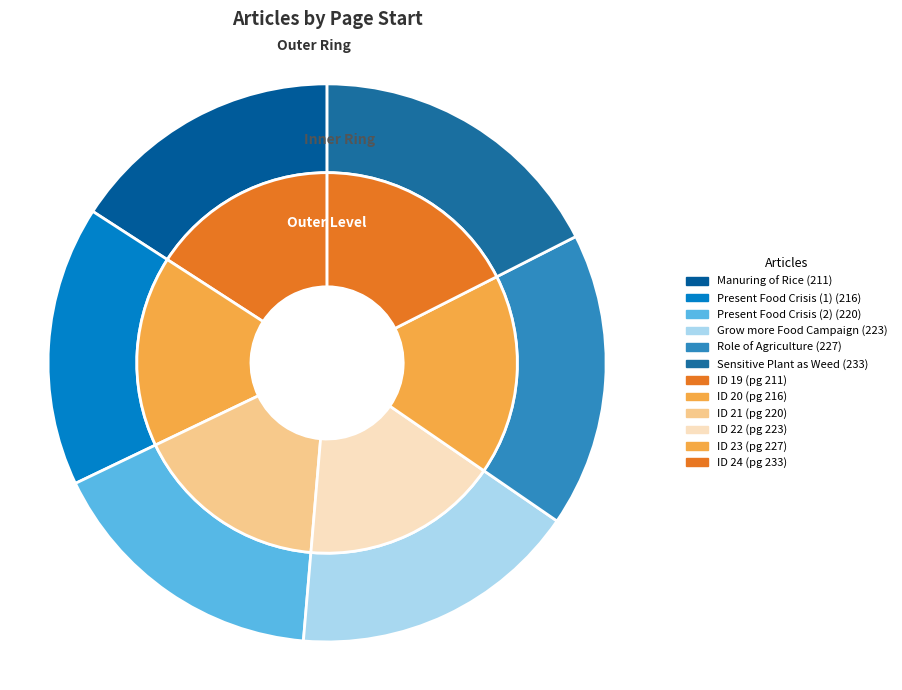

To the nearest percent, what is the difference between the 19 and 24 slice percentages?

2%